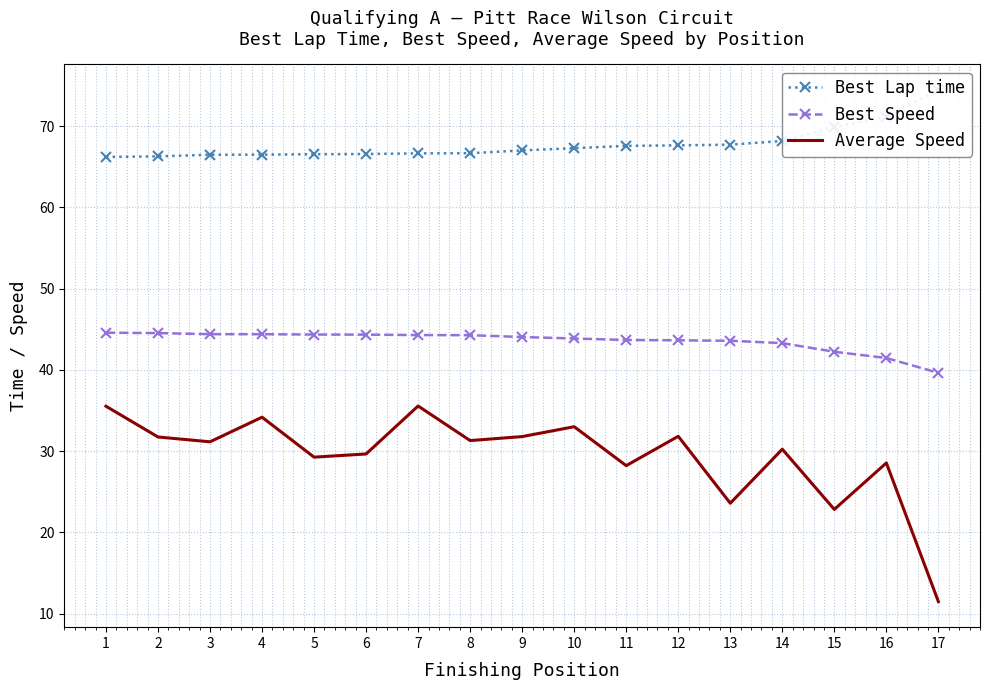

At which label does Best Lap time first exceed 67?

9